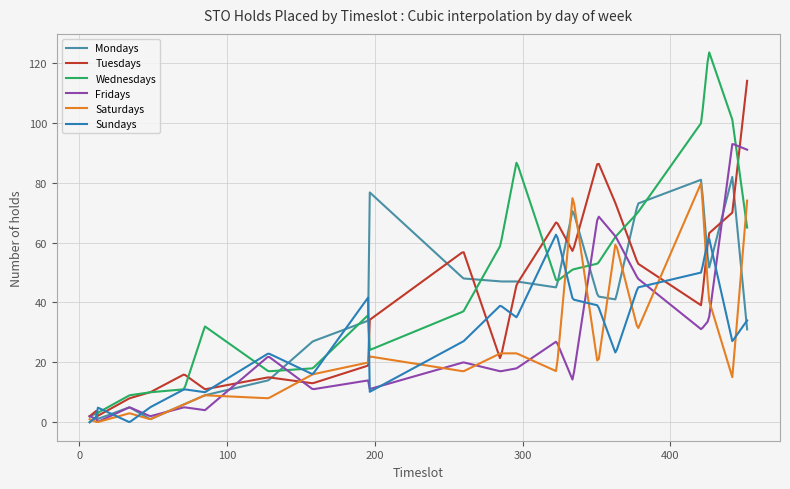

Which series has the largest range (max minus min)?

Wednesdays